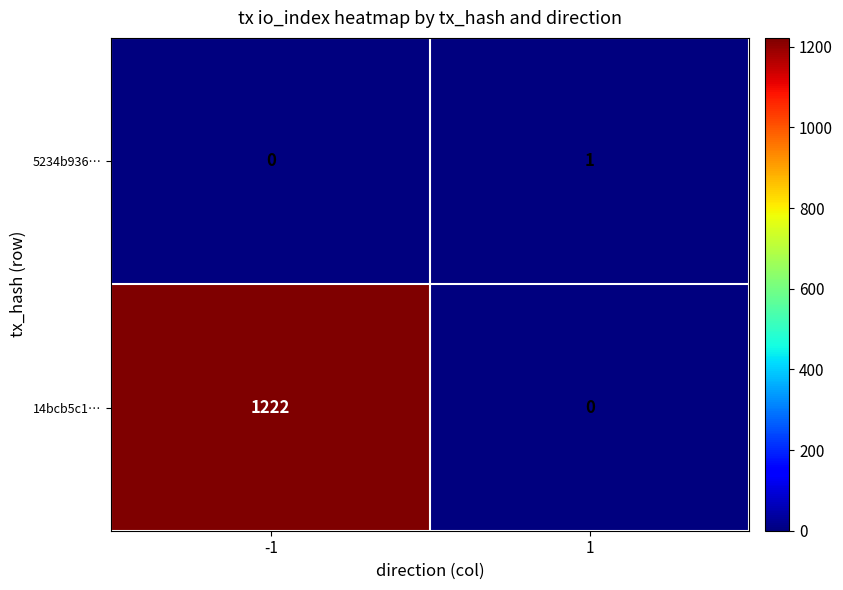

What is the total value across all series at 1?

1